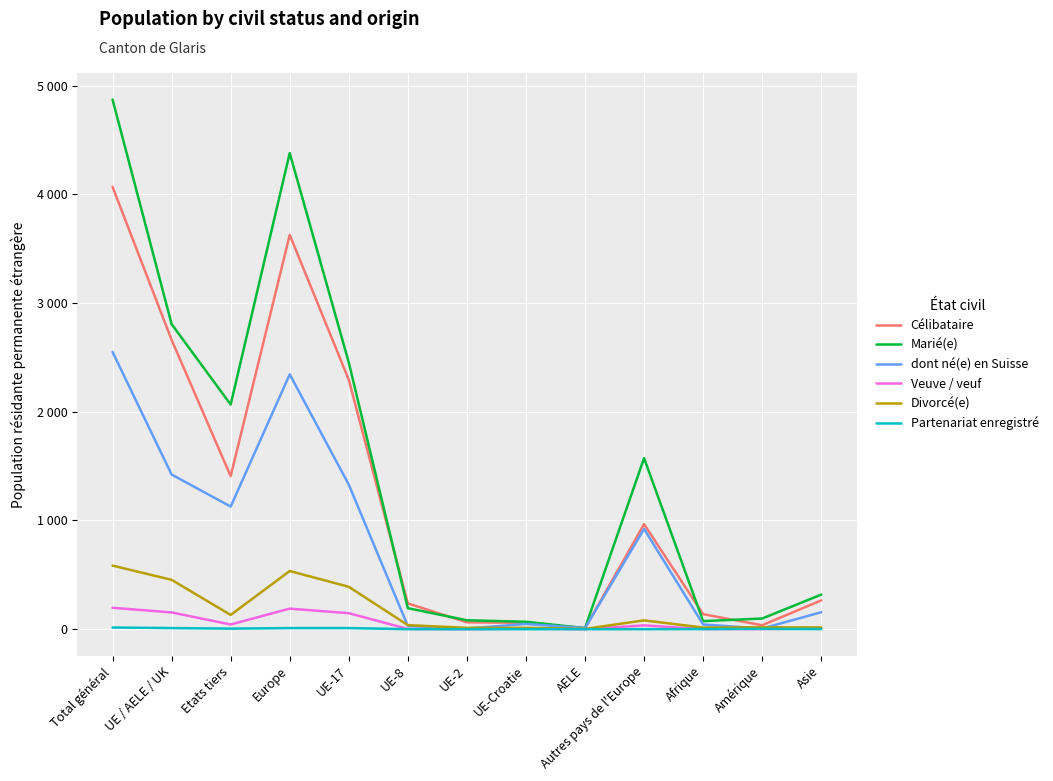

At which label does Célibataire first exceed 265?

Total général